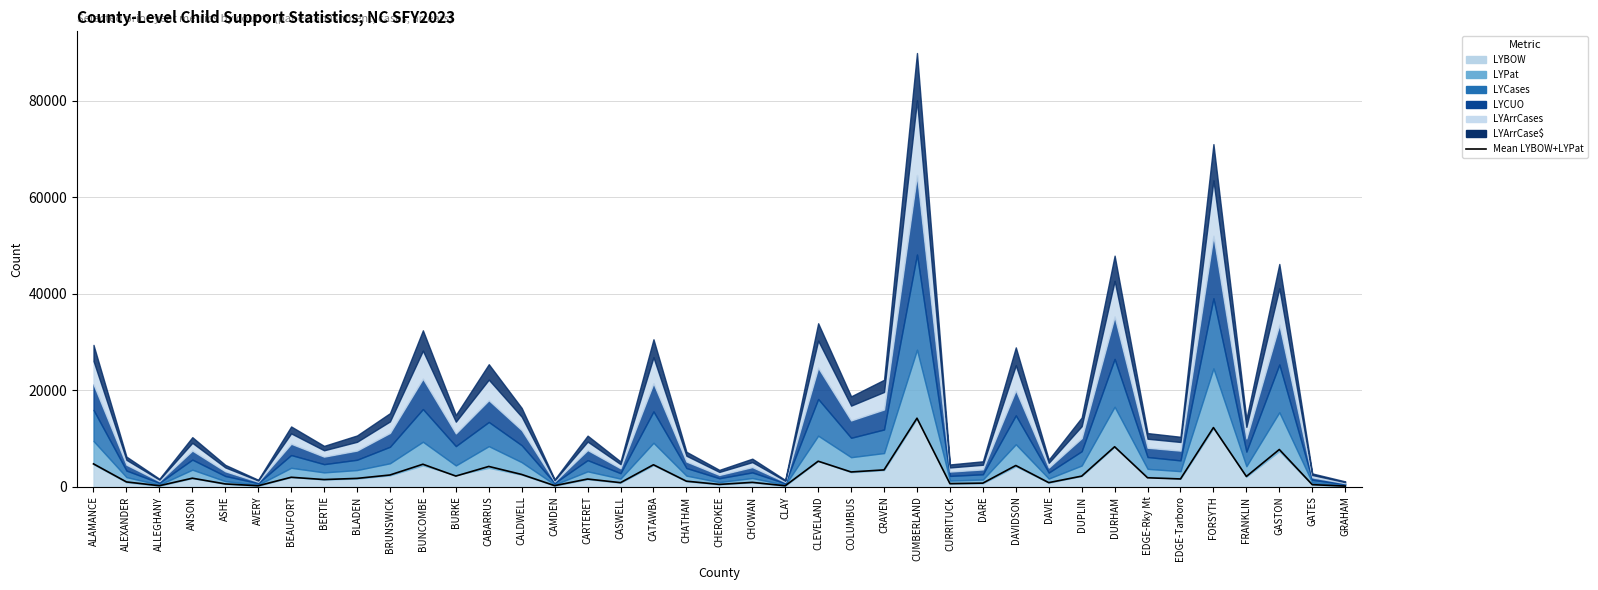

Reading right to left, what are all the values shown in this chart?

GRAHAM=134.5	GATES=429.5	GASTON=7713.5	FRANKLIN=2127.0	FORSYTH=12256.0	EDGE-Tarboro=1612.0	EDGE-Rky Mt=1851.5	DURHAM=8281.5	DUPLIN=2196.5	DAVIE=847.0	DAVIDSON=4396.5	DARE=744.0	CURRITUCK=641.0	CUMBERLAND=14194.0	CRAVEN=3487.5	COLUMBUS=3058.0	CLEVELAND=5286.0	CLAY=197.5	CHOWAN=902.0	CHEROKEE=481.0	CHATHAM=1146.0	CATAWBA=4551.5	CASWELL=841.5	CARTERET=1593.0	CAMDEN=223.5	CALDWELL=2540.5	CABARRUS=4202.5	BURKE=2205.0	BUNCOMBE=4659.0	BRUNSWICK=2429.0	BLADEN=1725.5	BERTIE=1485.5	BEAUFORT=1957.5	AVERY=197.5	ASHE=578.0	ANSON=1764.0	ALLEGHANY=208.0	ALEXANDER=993.5	ALAMANCE=4735.0